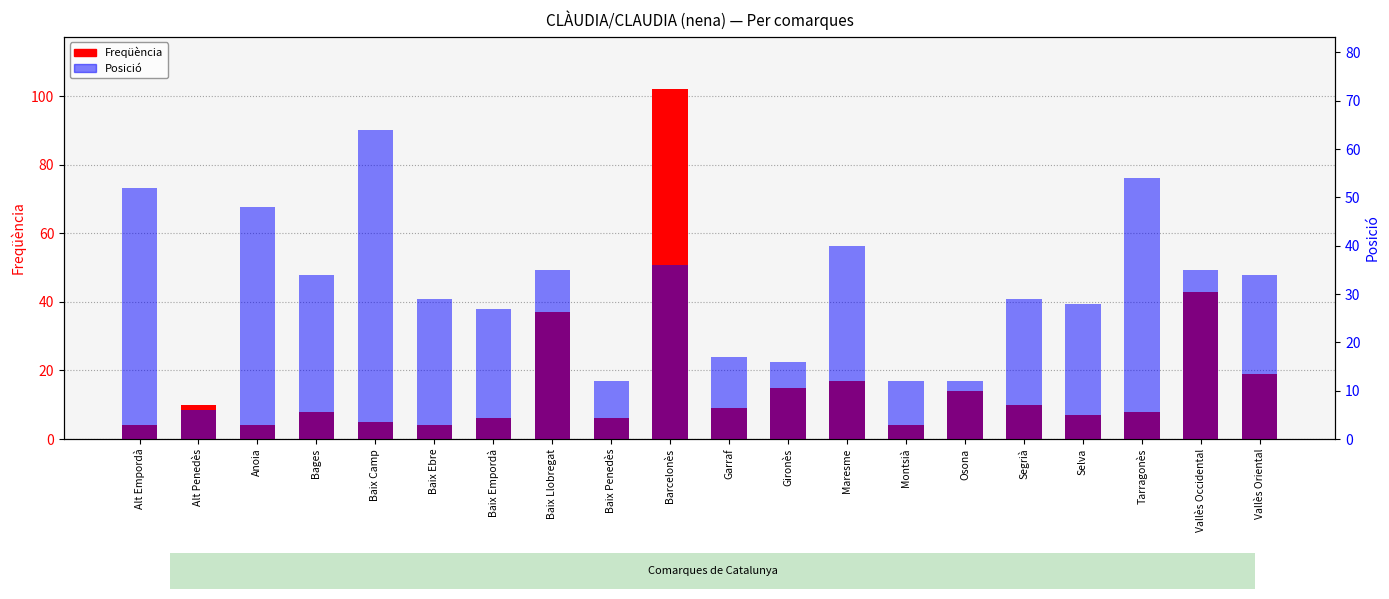

At which label is Freqüència closest to 53?

Vallès Occidental